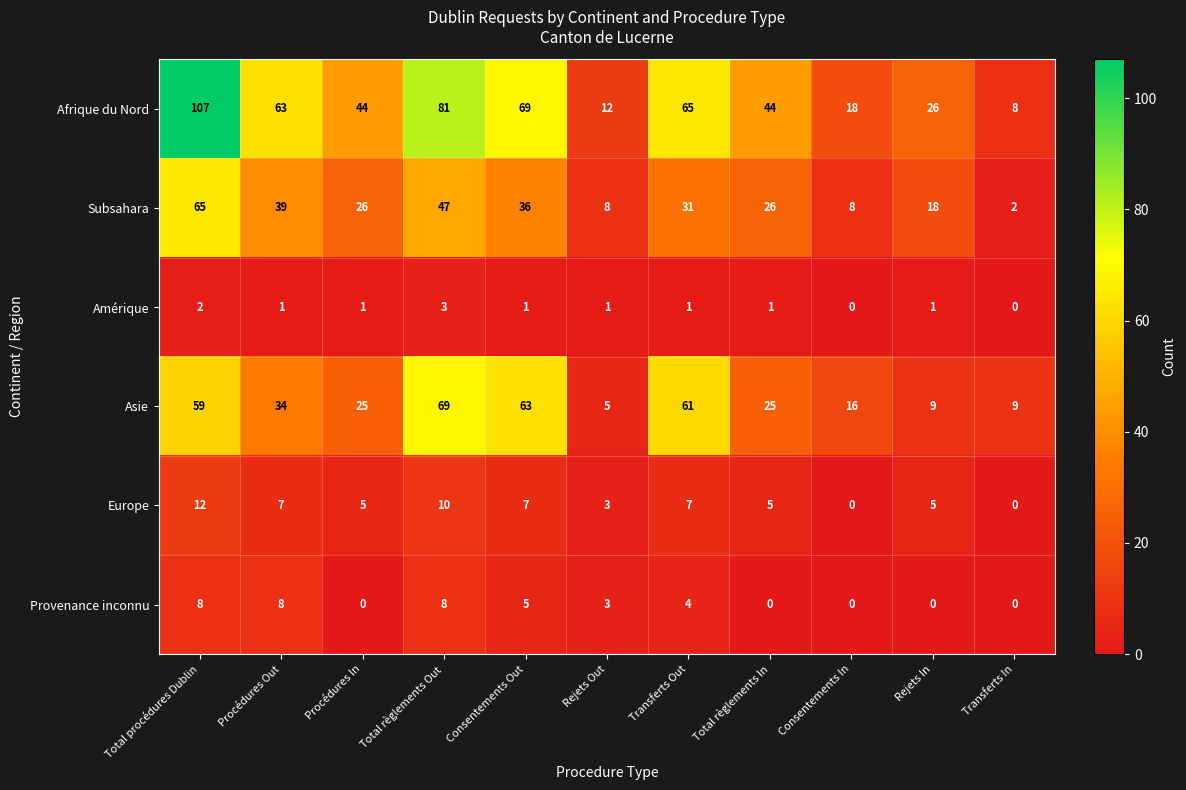

The Europe series shows 0 at Transferts In. True or false?

True